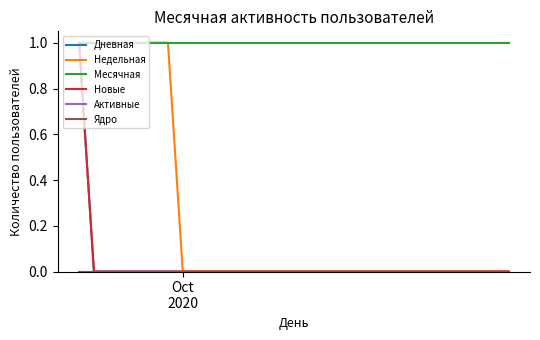

Does the chart have visible grid lines?

No